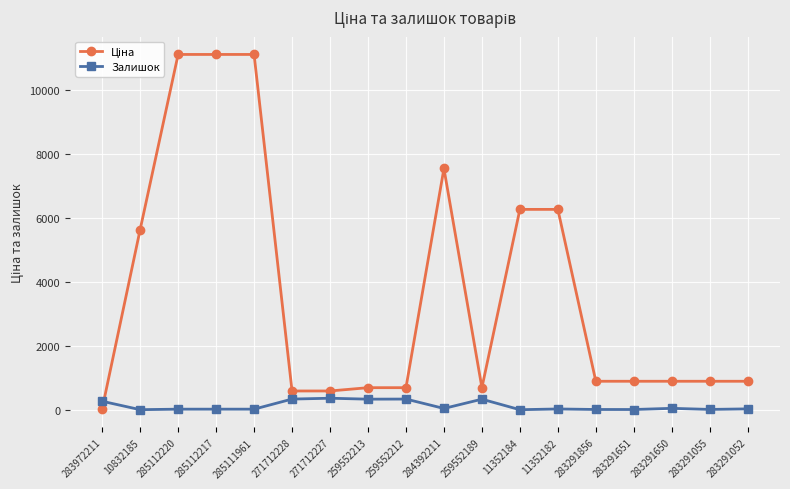

What is the total value across all series at 271712228?

919.0